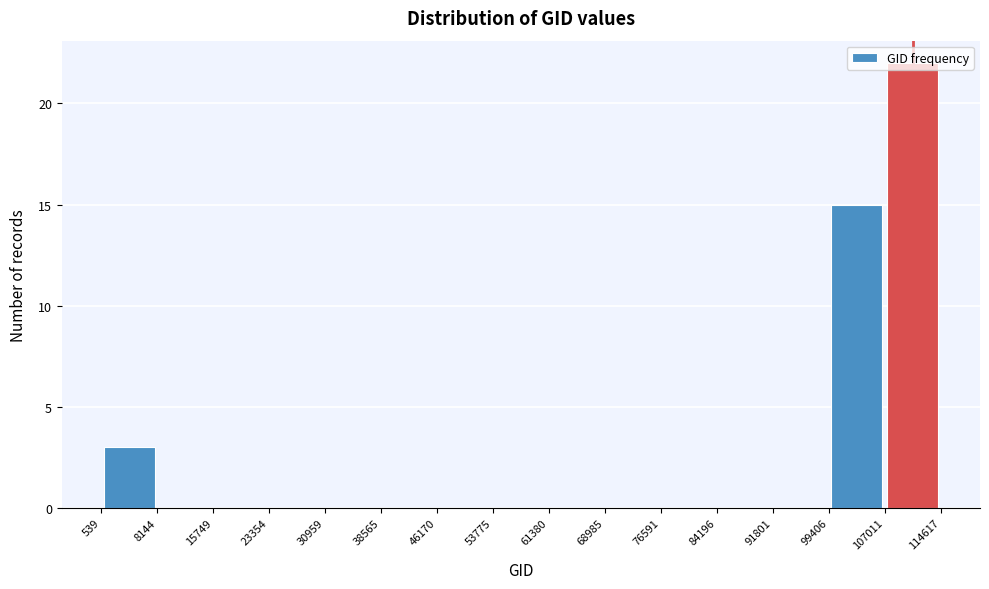

Which range on the x-axis has the tallest bar?

107011 to 114617